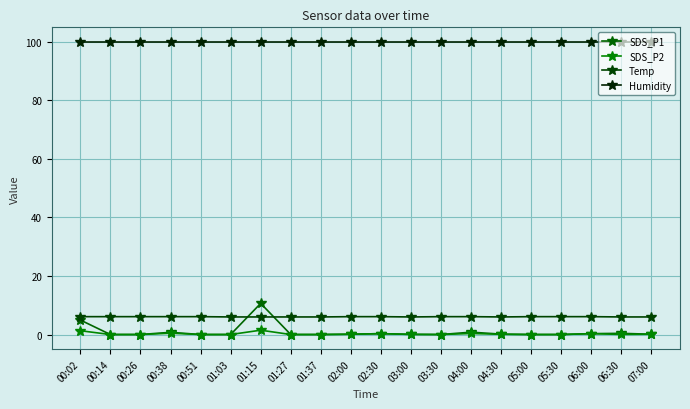

Which has a higher value, 05:30 or 04:00?

04:00